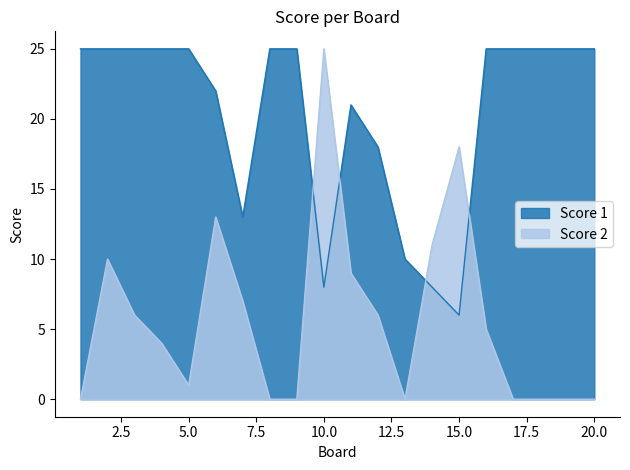

Where is the first local maximum for Score 2?

2